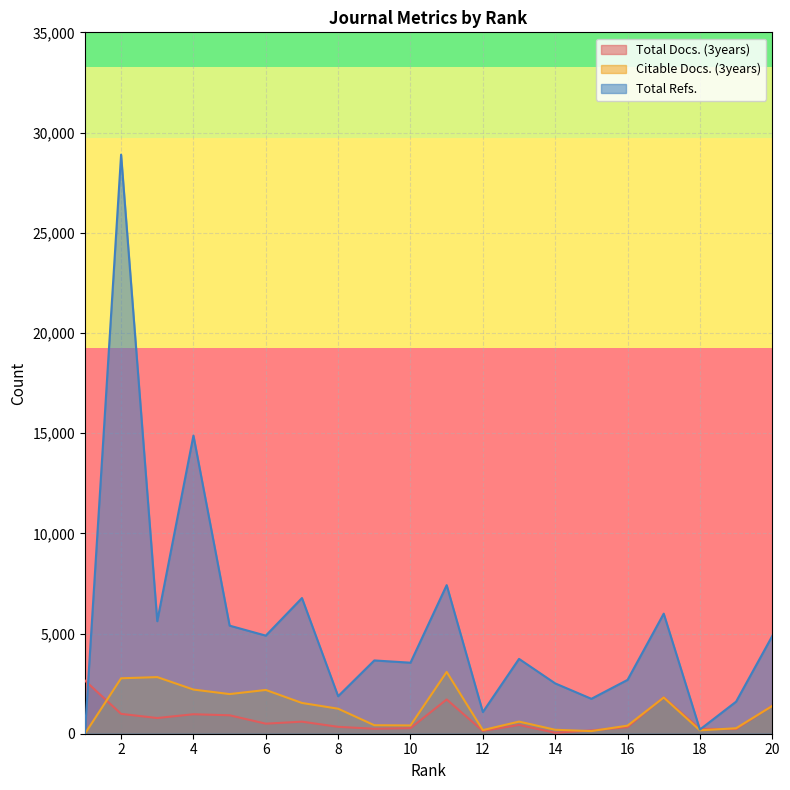

Is the value of Total Docs. (3years) at 11 greater than the value of Citable Docs. (3years) at 17?

No